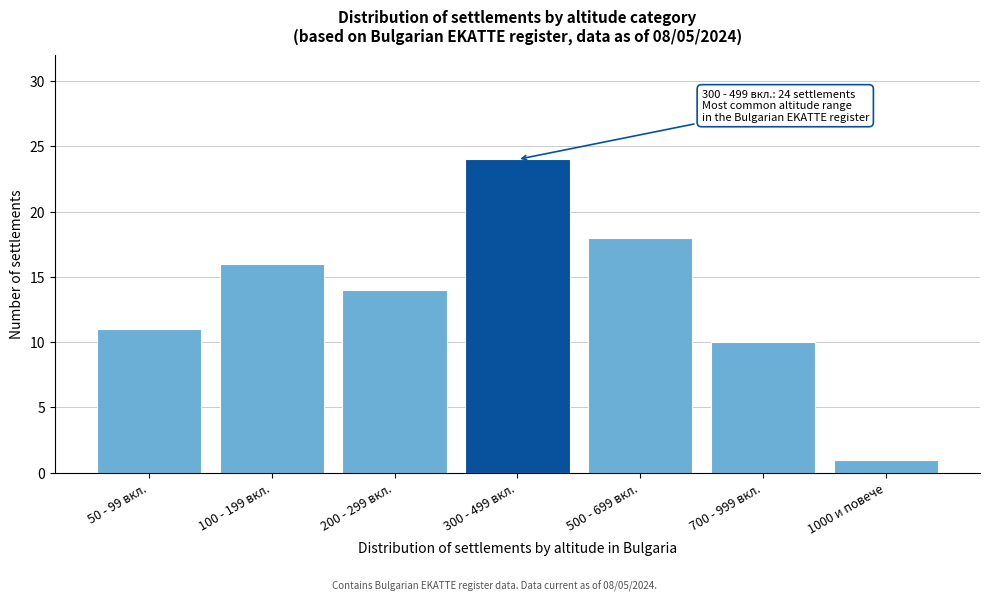

Reading right to left, transcribe all the data shown in this chart.

1000 и повече=1	700 - 999 вкл.=10	500 - 699 вкл.=18	300 - 499 вкл.=24	200 - 299 вкл.=14	100 - 199 вкл.=16	50 - 99 вкл.=11